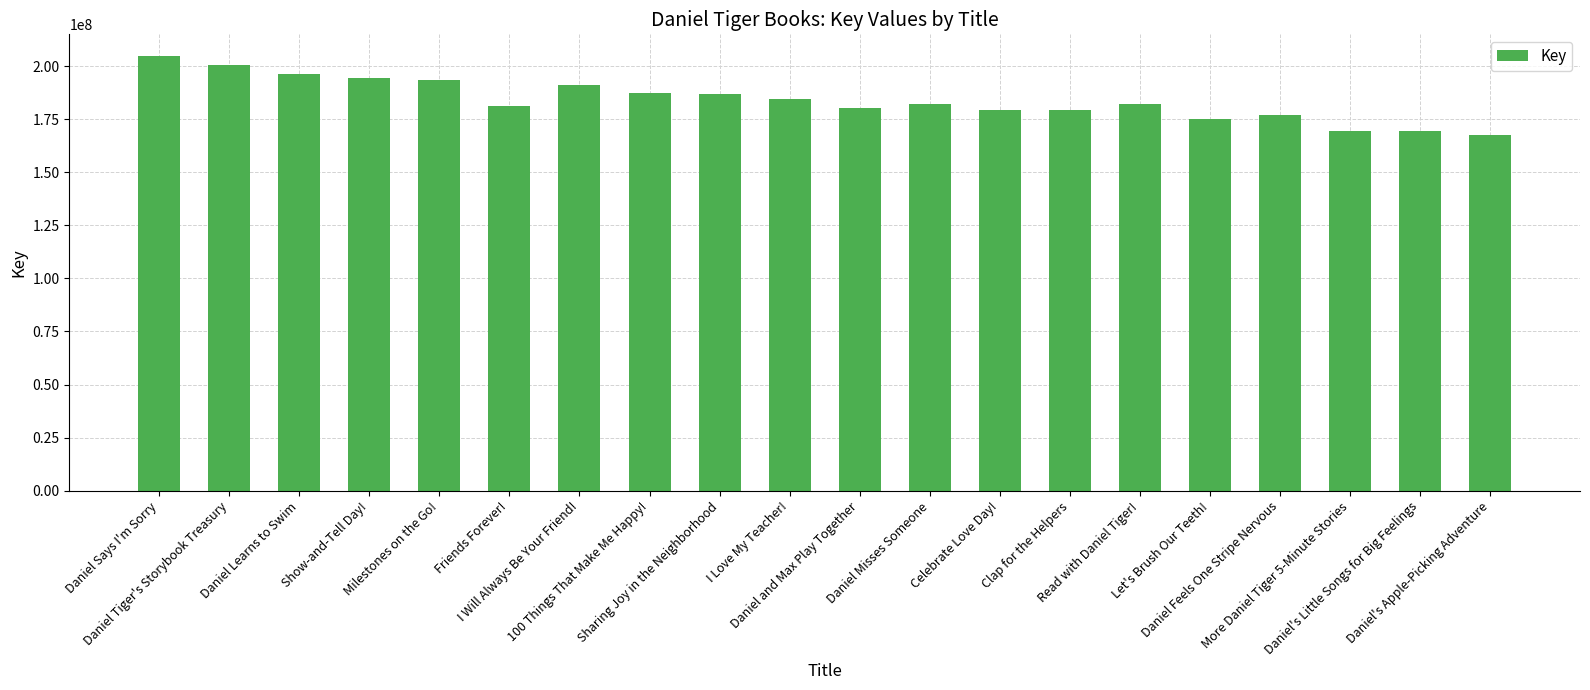

Which category has the highest value across all series?

Daniel Says I'm Sorry